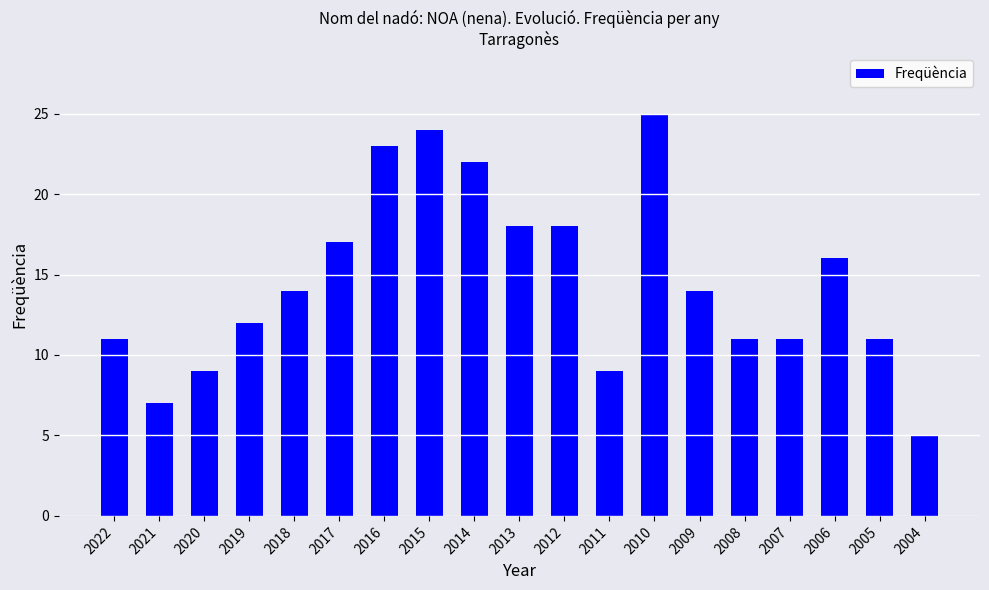

What is the value of the 10th bar from the left?

18